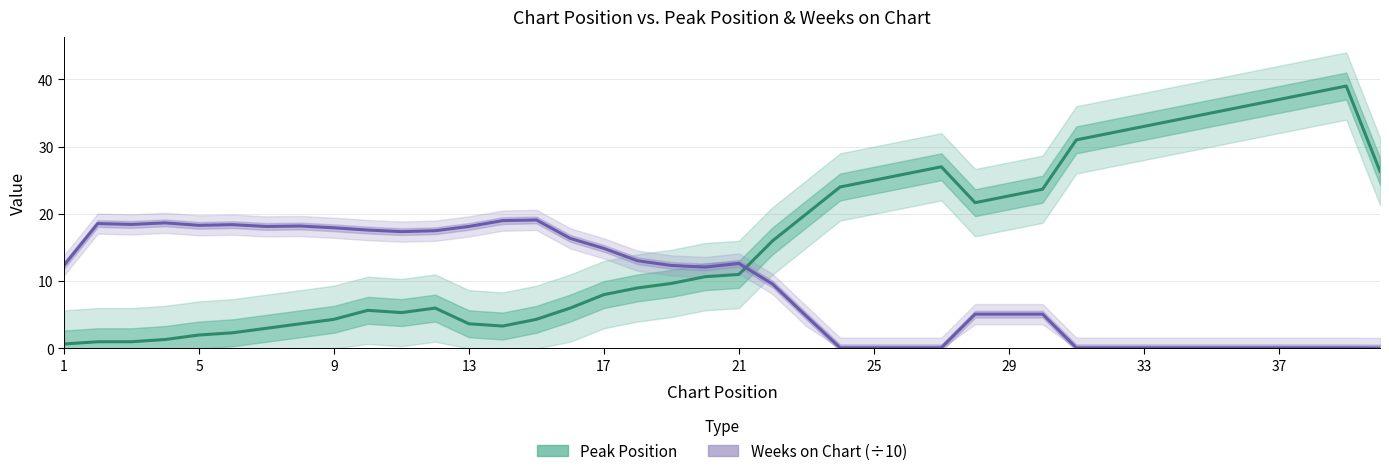

True or false: Weeks on Chart (÷10) and Peak Position cross at least once.

True